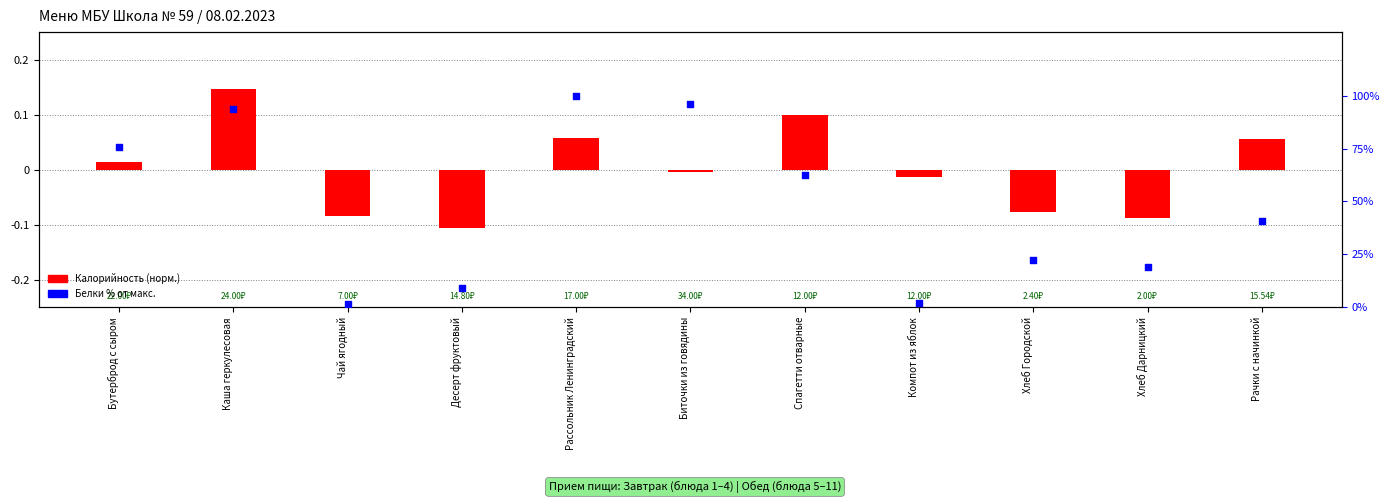

Which series contains the highest Y value?

Белки % от макс.